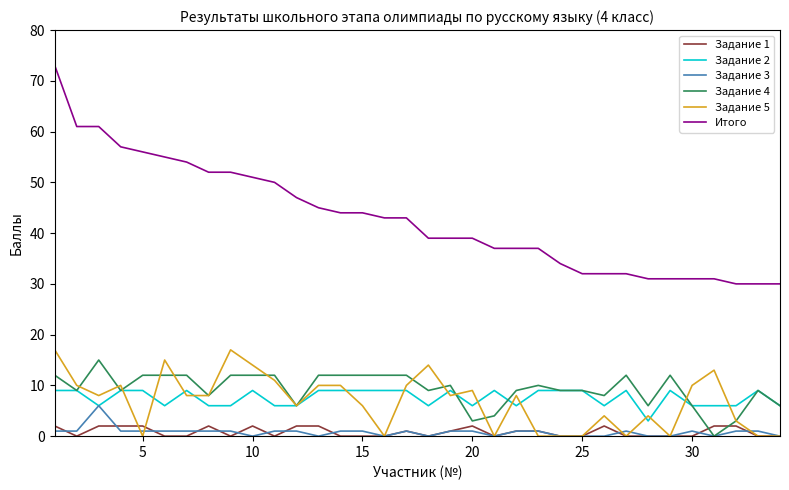

What is the greatest value displayed?

73